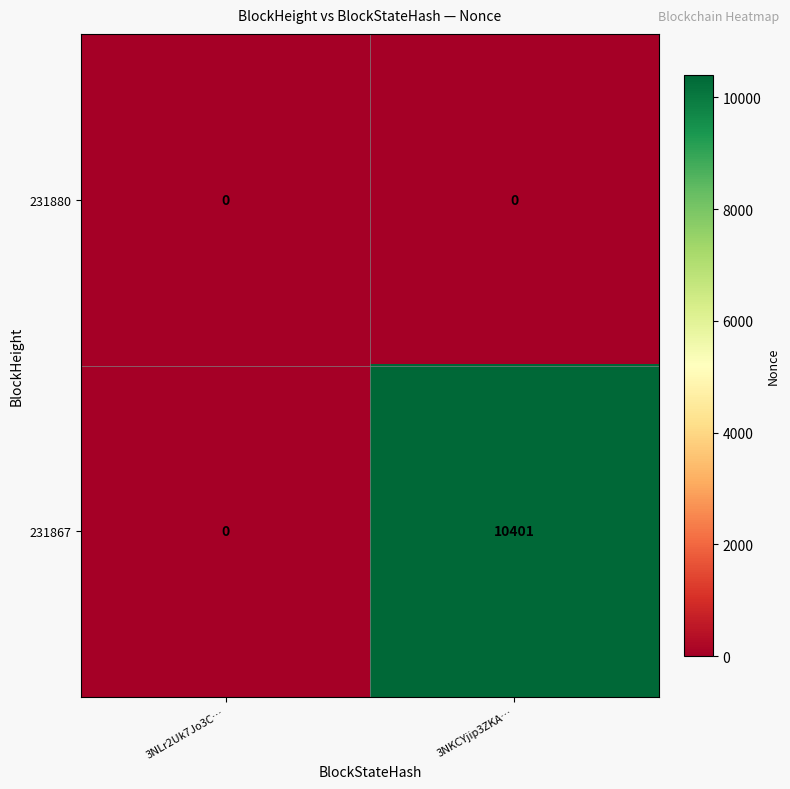

Which series changed the most between 3NLr2Uk7Jo3C… and 3NKCYjip3ZKA…?

231867